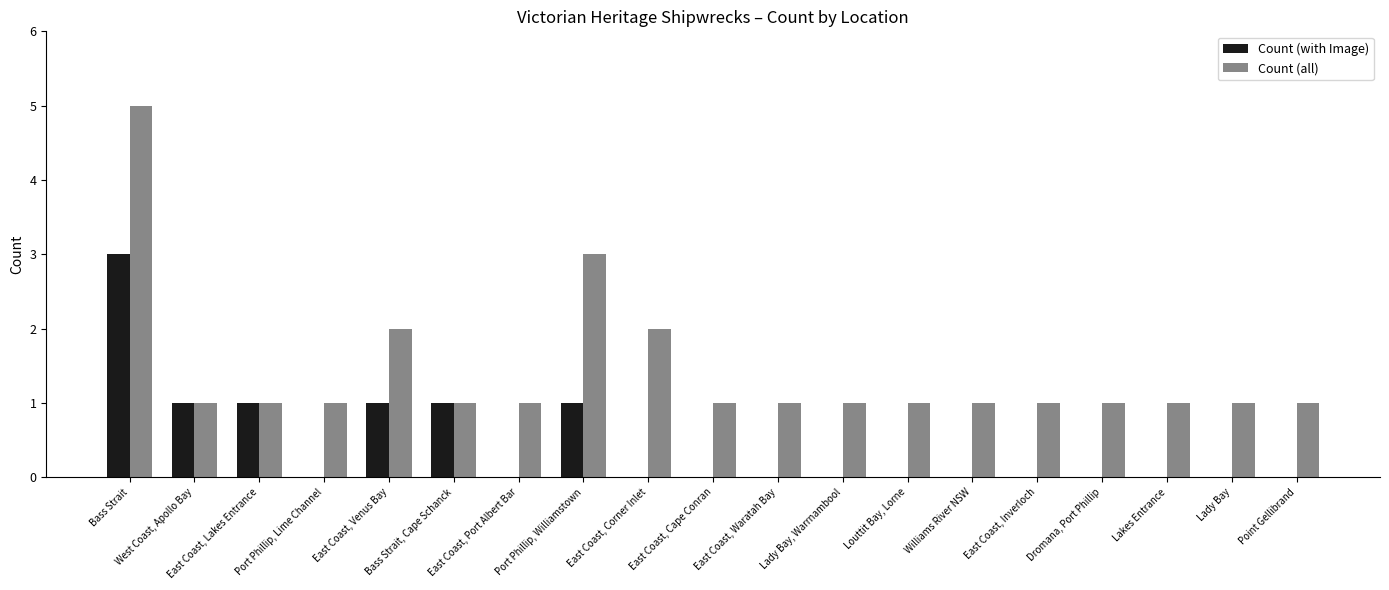

Which series changed the most between Bass Strait, Cape Schanck and East Coast, Port Albert Bar?

Count (with Image)